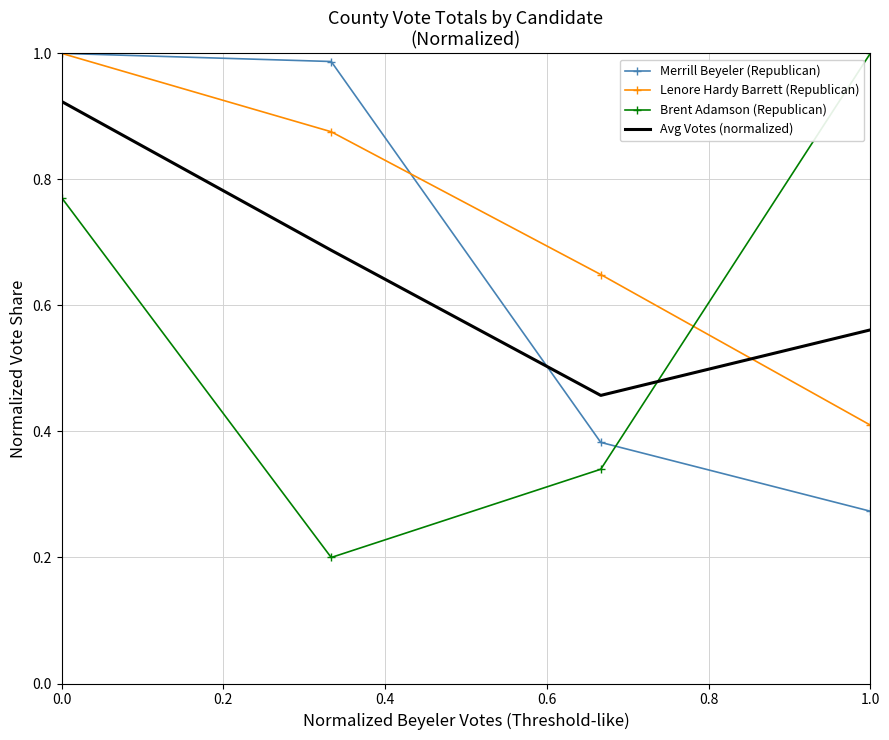

Which series has the largest total across all categories?

Lenore Hardy Barrett (Republican)